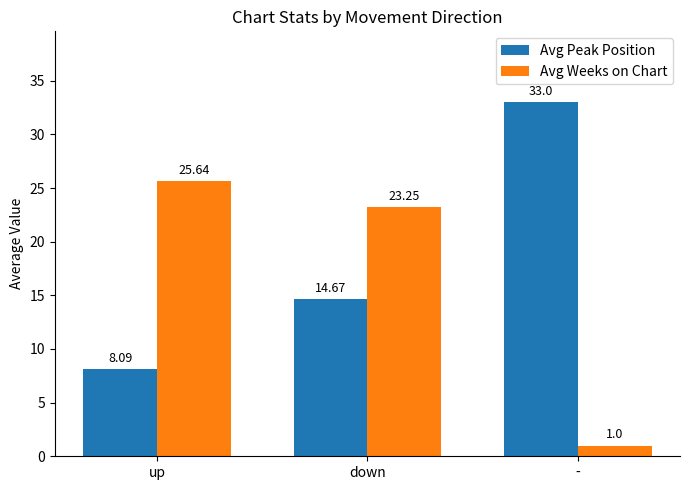

Is the value of Avg Peak Position at - greater than the value of Avg Weeks on Chart at down?

Yes